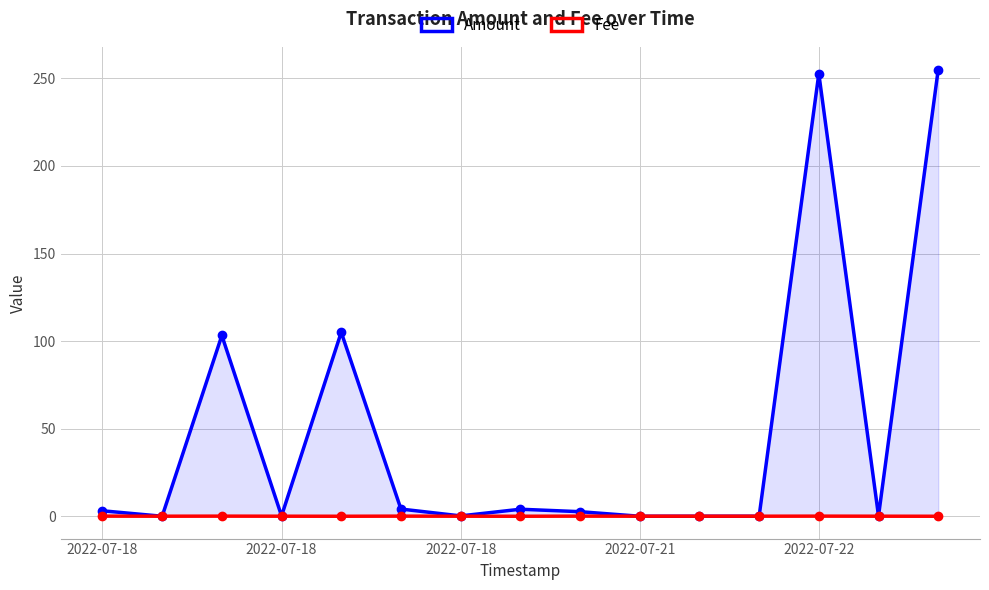

At how many categories does at least one series exceed 83?

4